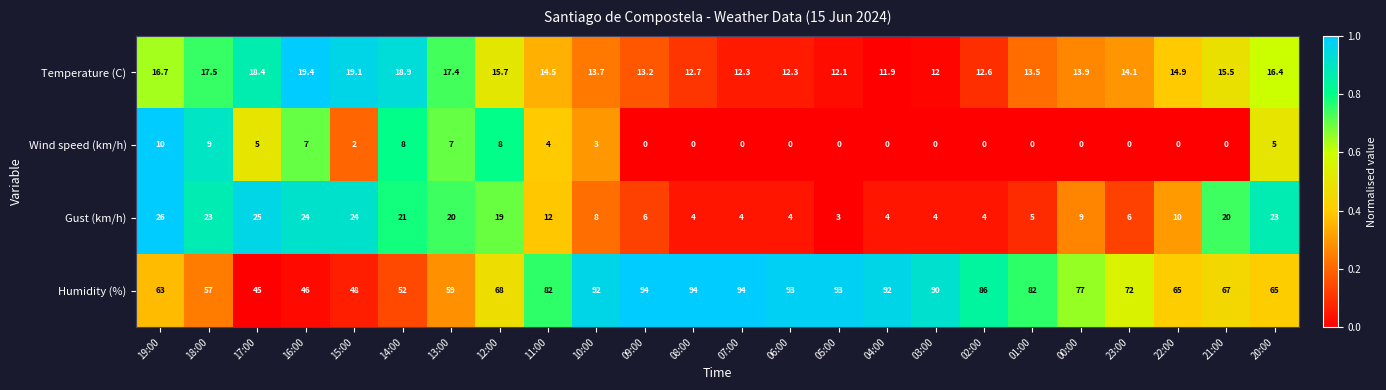

What is the difference between the Humidity (%) values at 17:00 and 11:00?

37.0